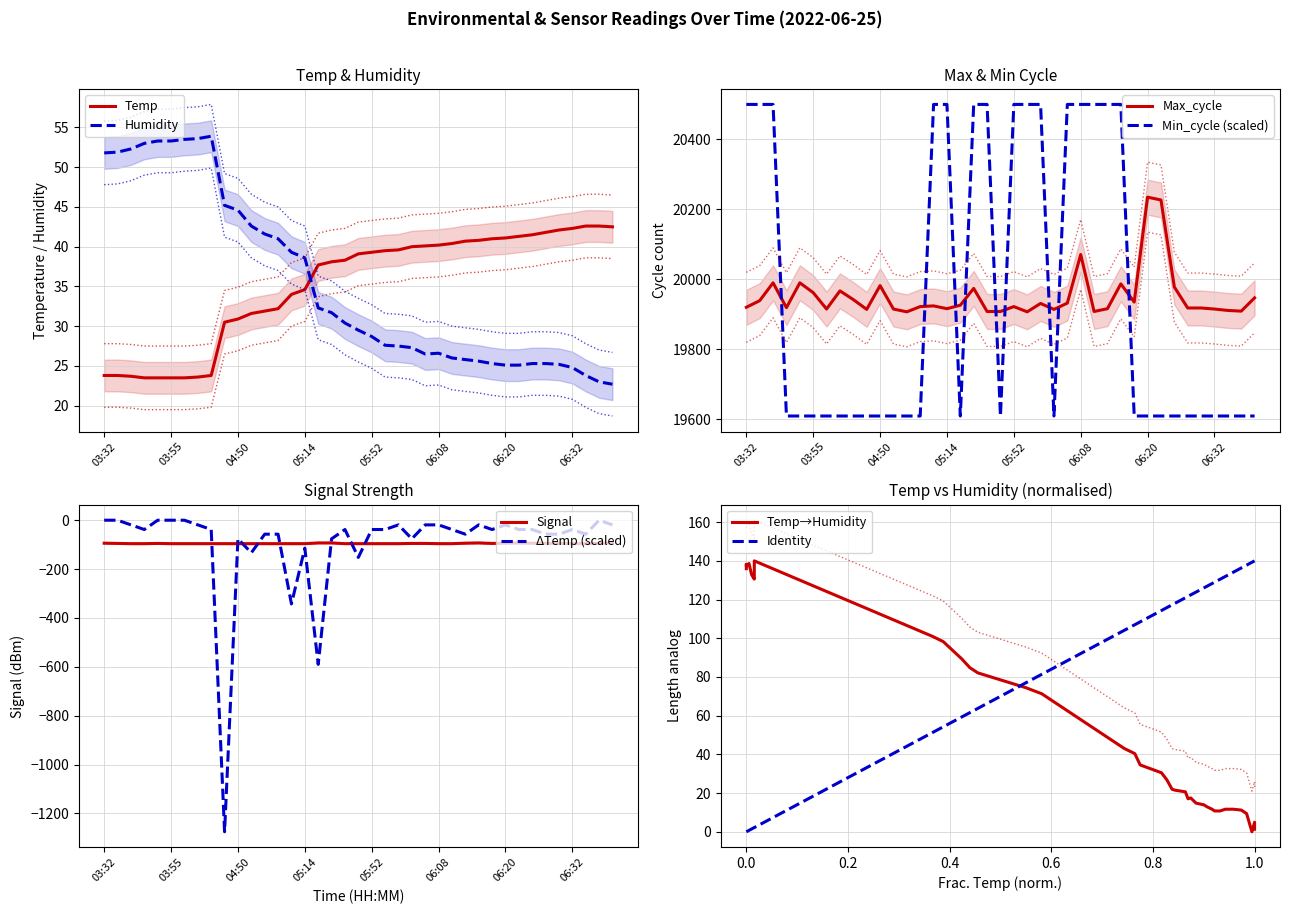

True or false: Humidity and Signal cross at least once.

False